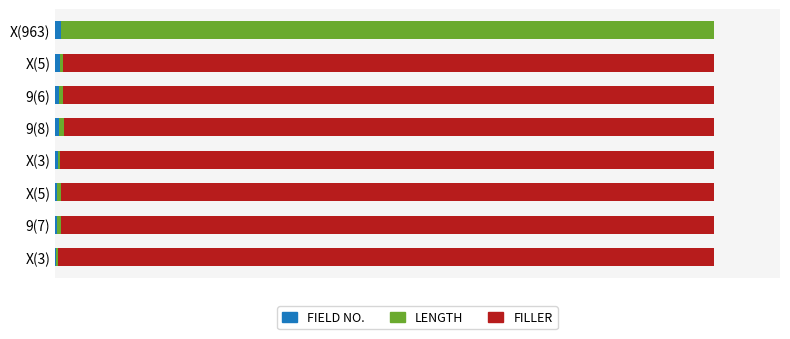

What is the difference between the second highest and second lowest values in the LENGTH series?

0.5